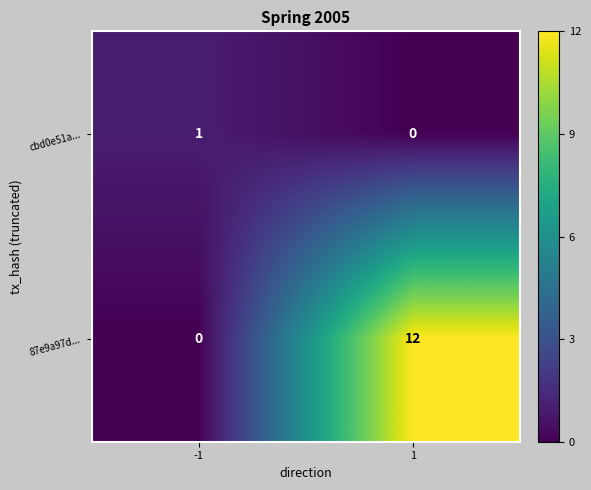

What is the greatest value displayed?

12